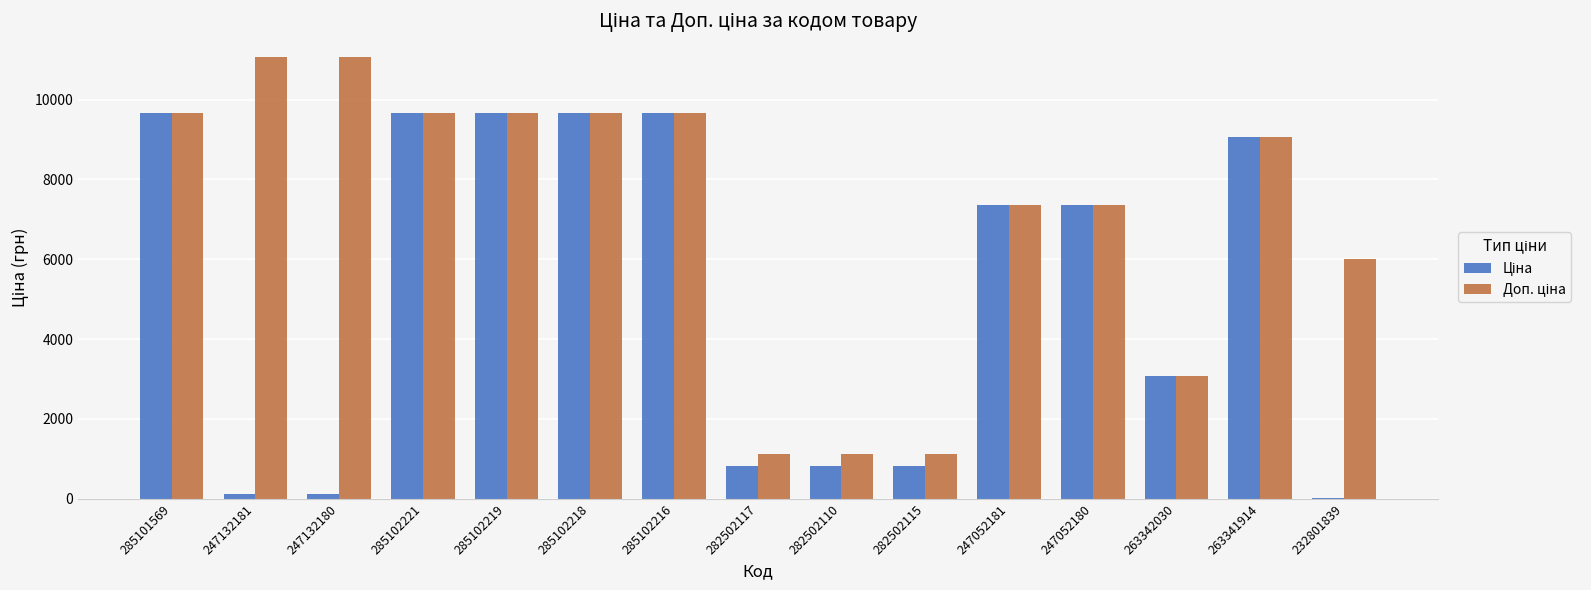

What is the total value across all series at 285102218?

19329.3